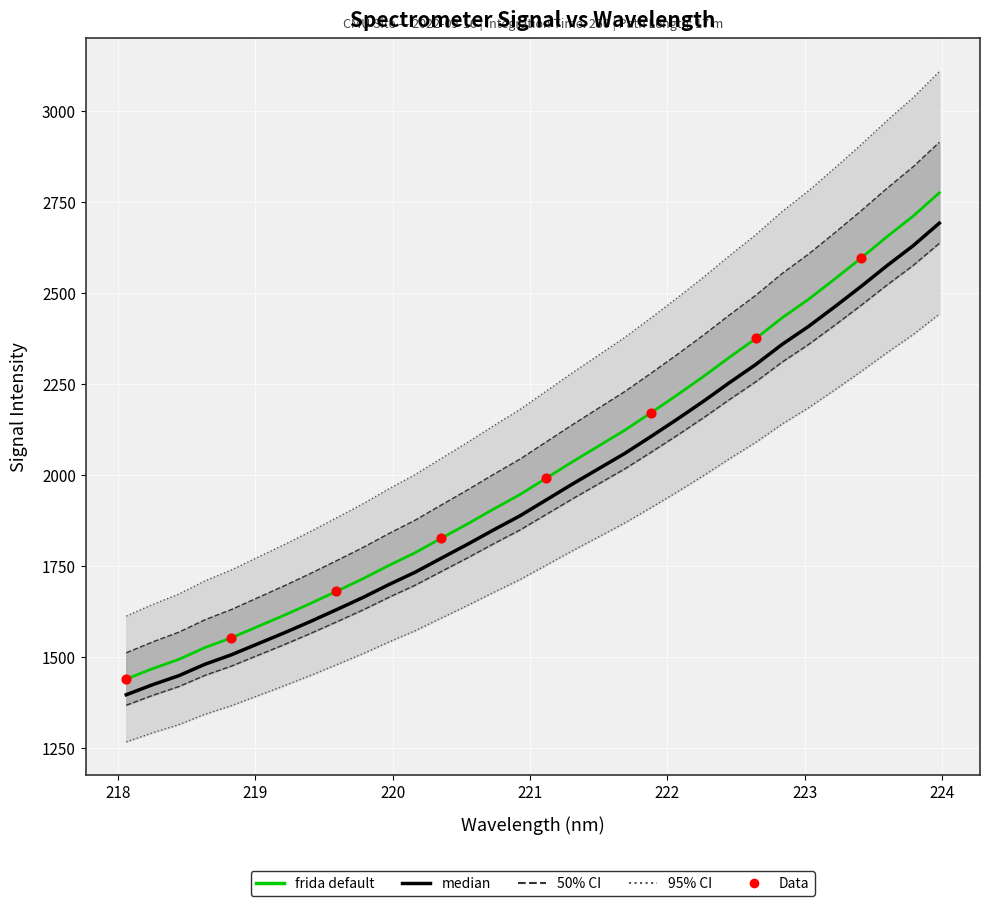

Between 219.3979 and 221.8812, which is larger?

221.8812